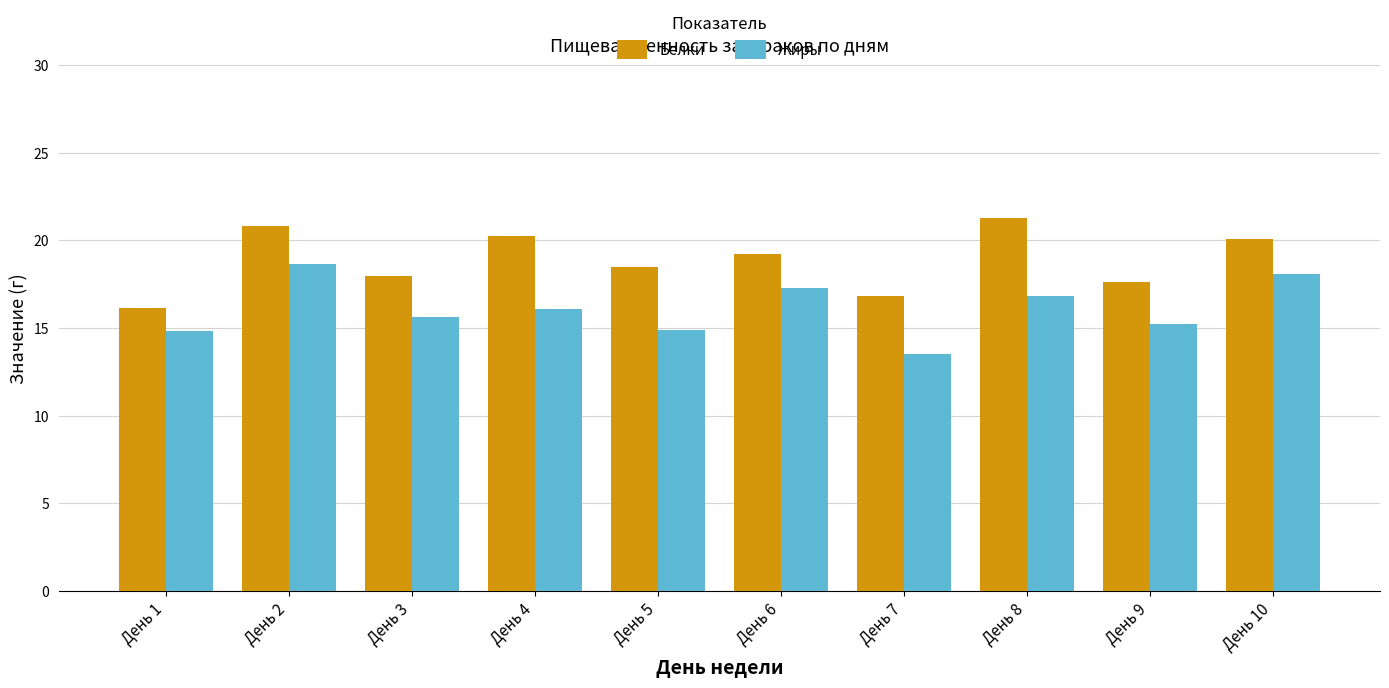

Where does the Белки series first go above 19?

День 2